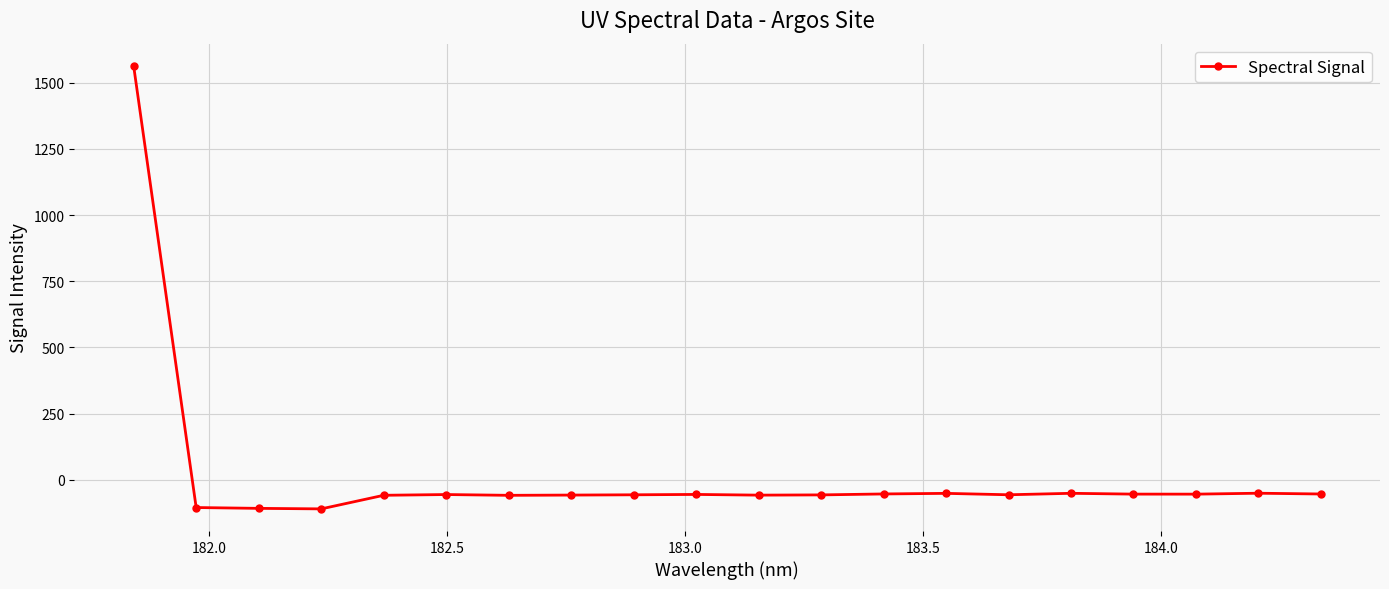

What is the sum of all values?

361.5